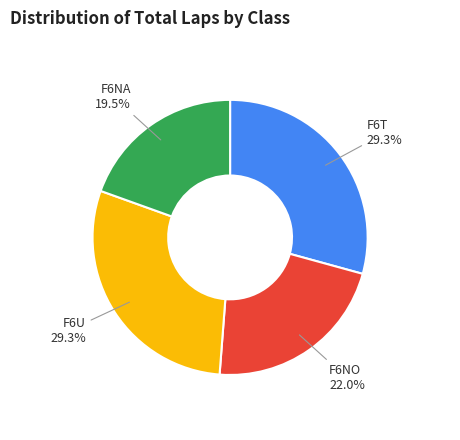

What is the ratio of the value at F6U to the value at F6NO?

1.3